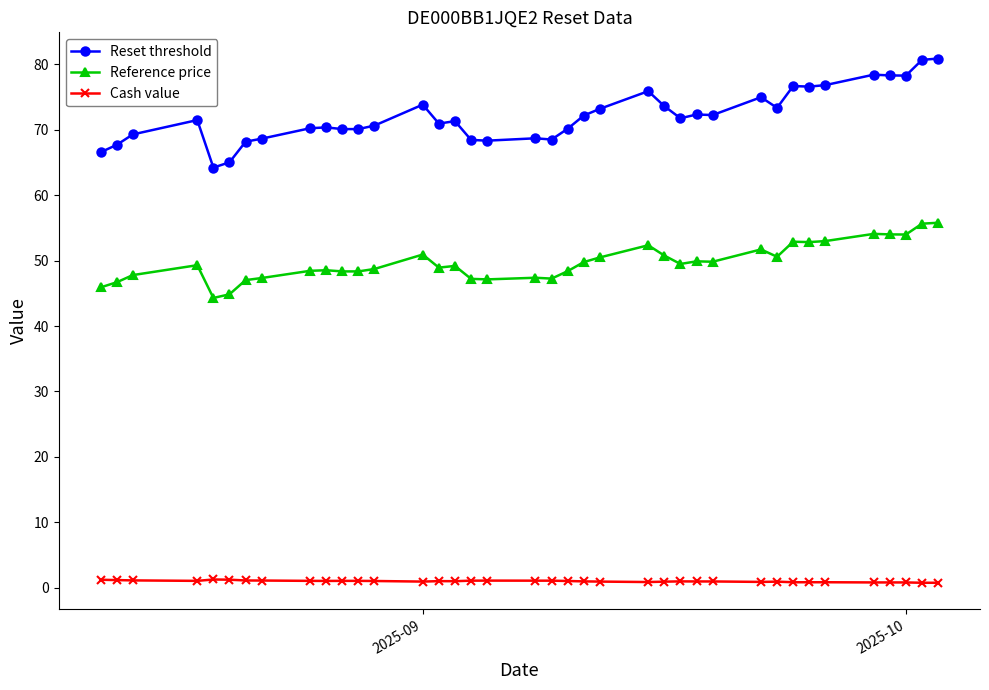

Which series has the largest total across all categories?

Reset threshold